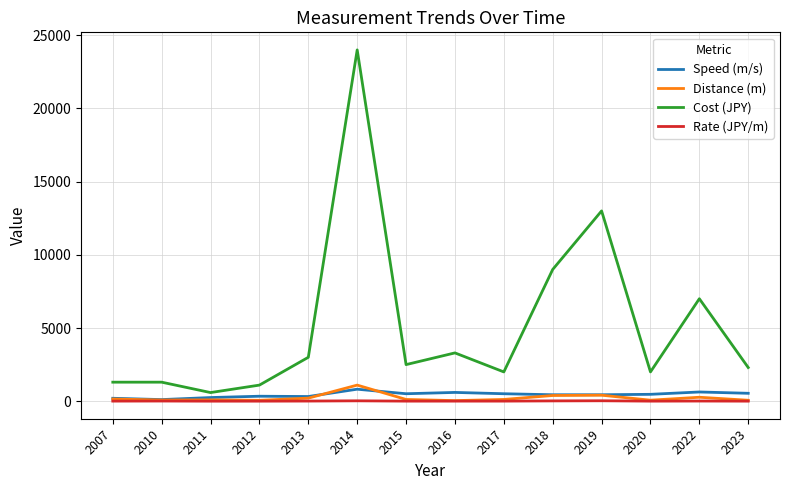

True or false: Distance (m) has more than 2 points higher than both neighbors.

True